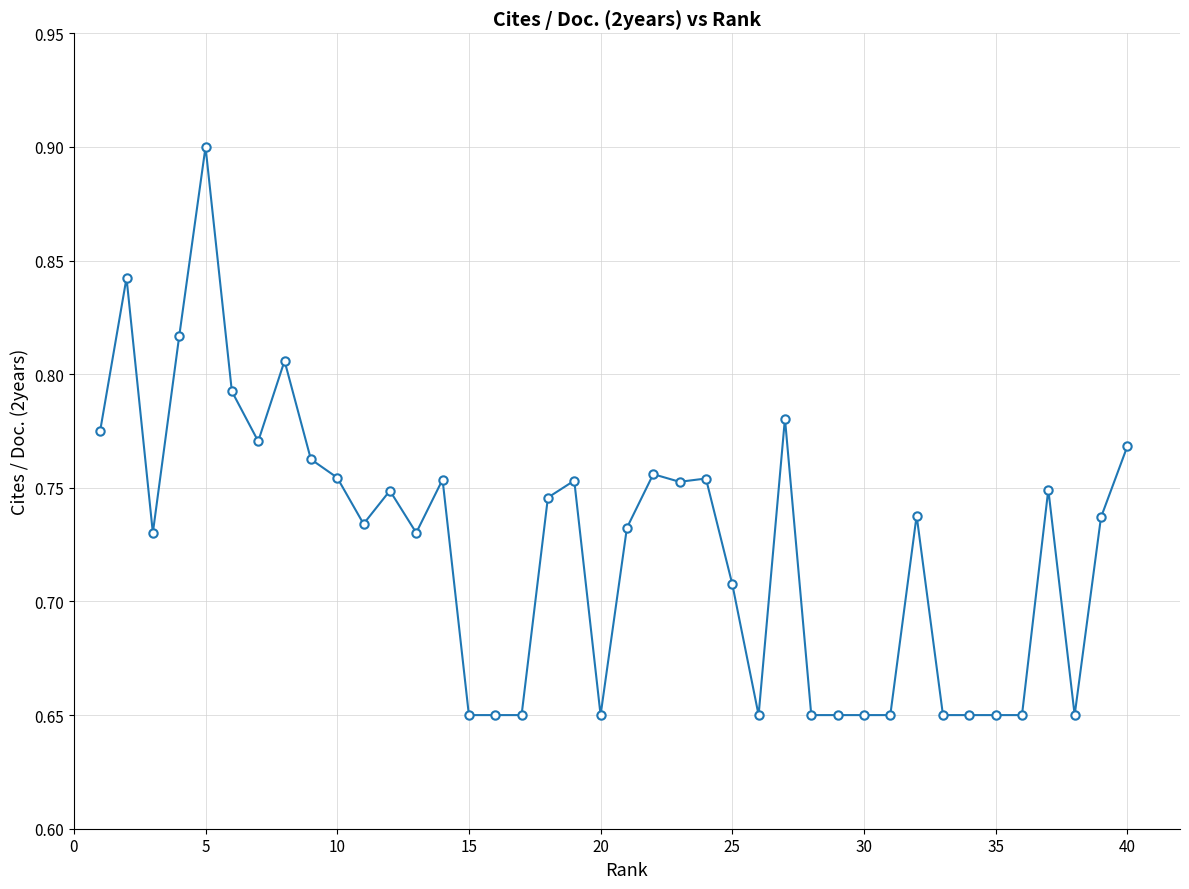

What is the greatest value displayed?

0.9